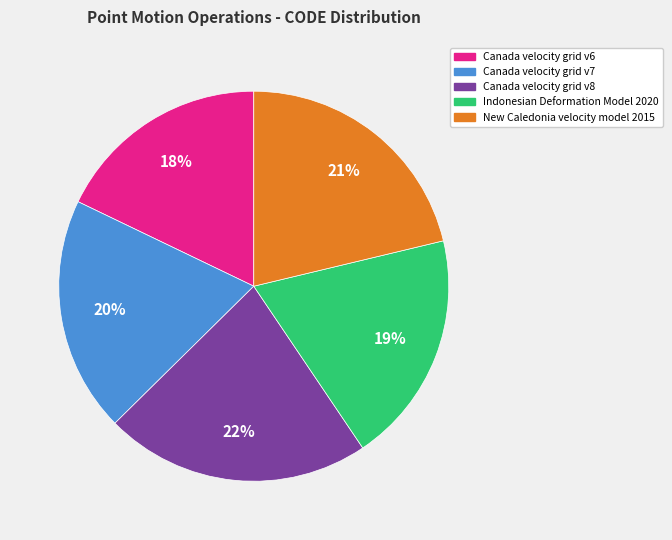

Which category has the biggest portion of the pie?

Canada velocity grid v8